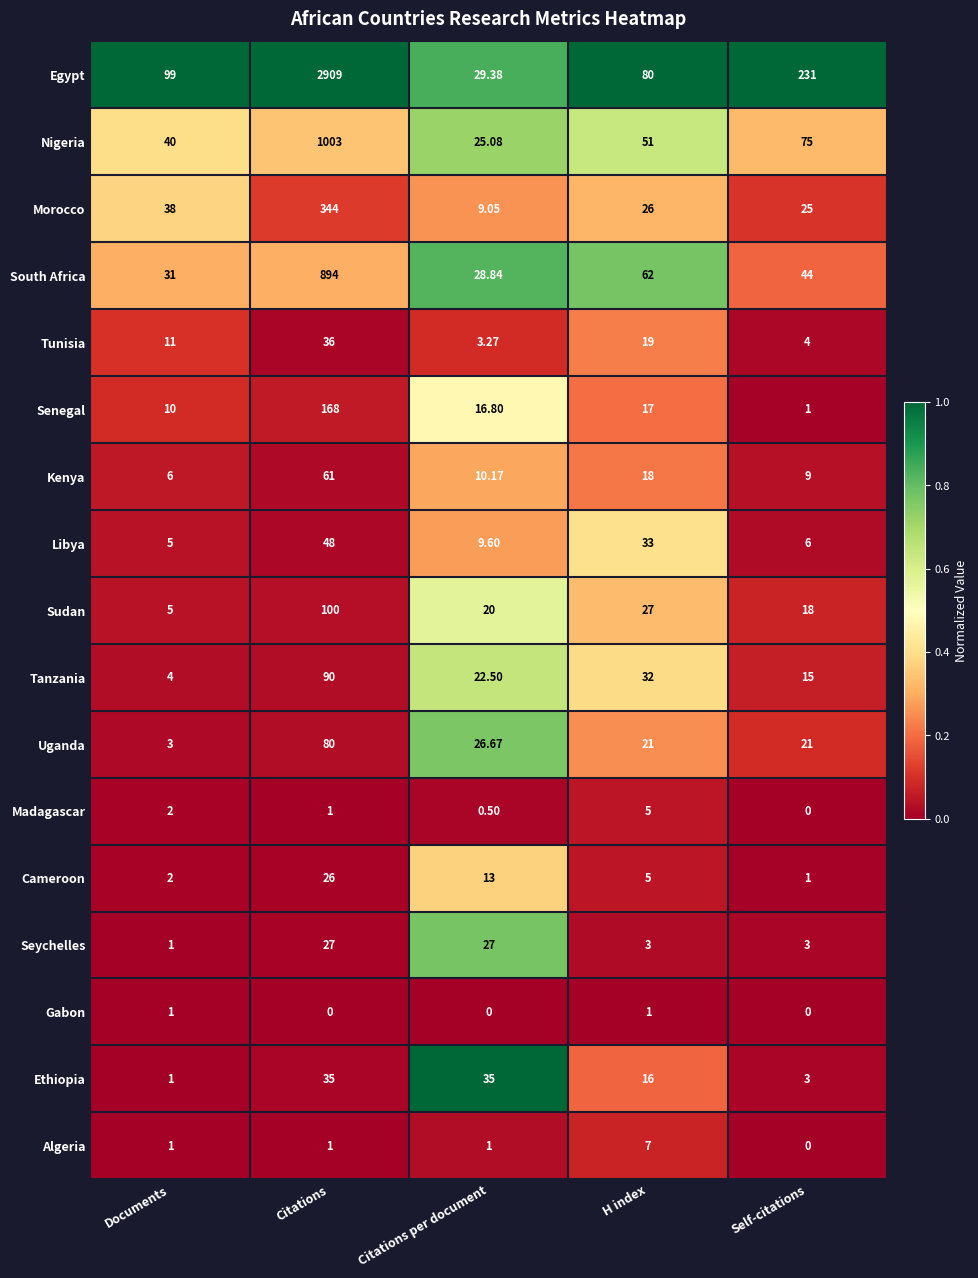

Which label corresponds to the largest value in the chart?

Citations